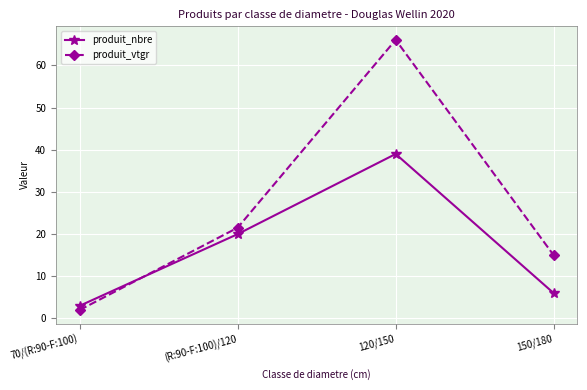

At how many categories does at least one series exceed 45?

1